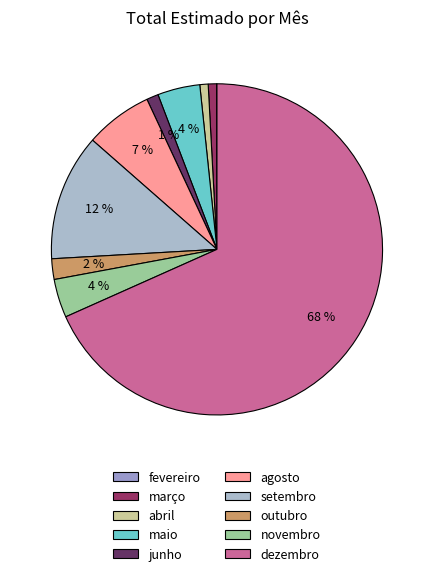

Is it true that março is 11% of the pie?

False